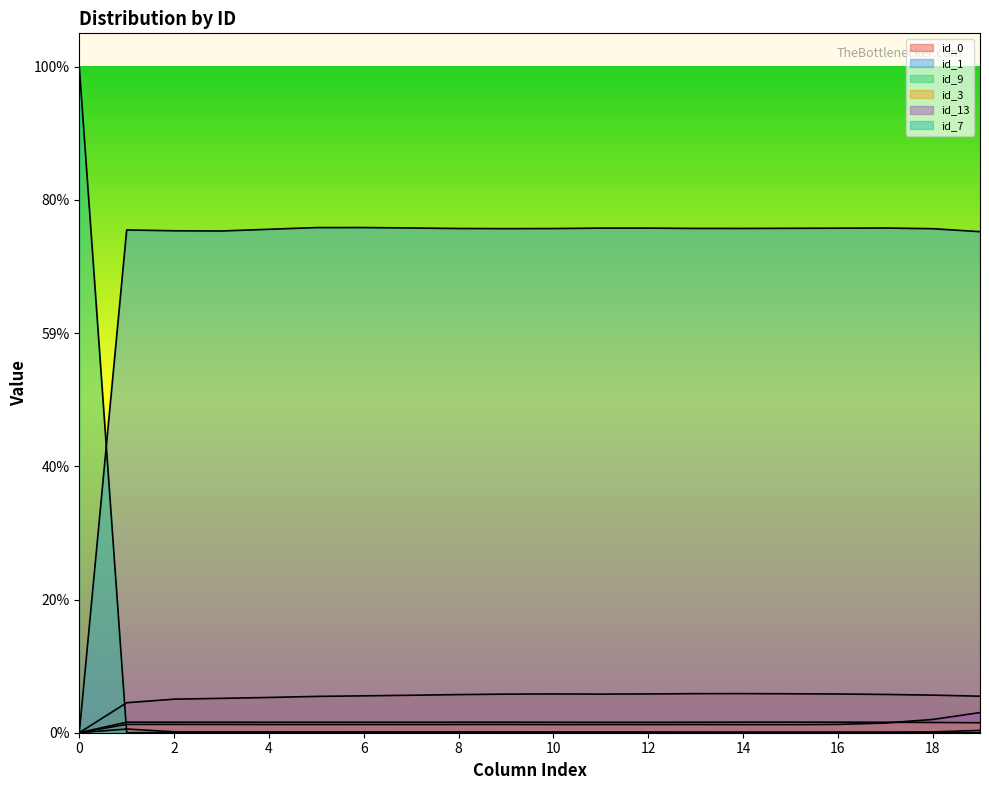

True or false: id_9 and id_0 intersect in this chart.

False